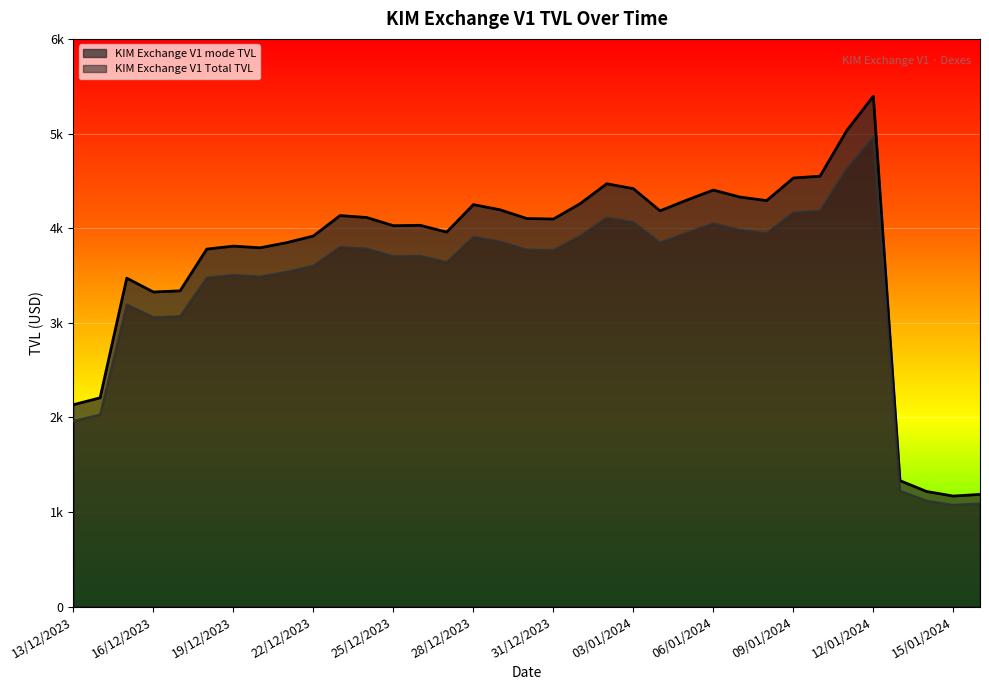

True or false: KIM Exchange V1 Total TVL has a value of 4627.0 at 11/01/2024.

True